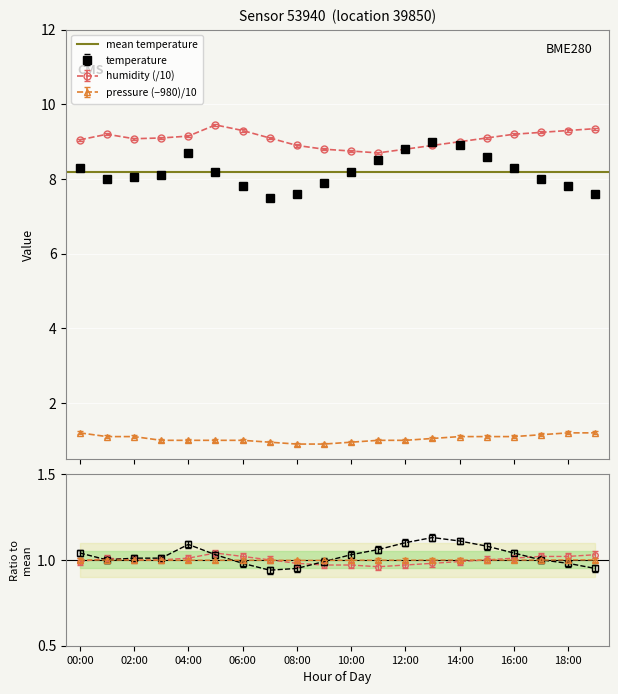

In humidity, how many points are lower than both neighbors (excluding endpoints)?

2